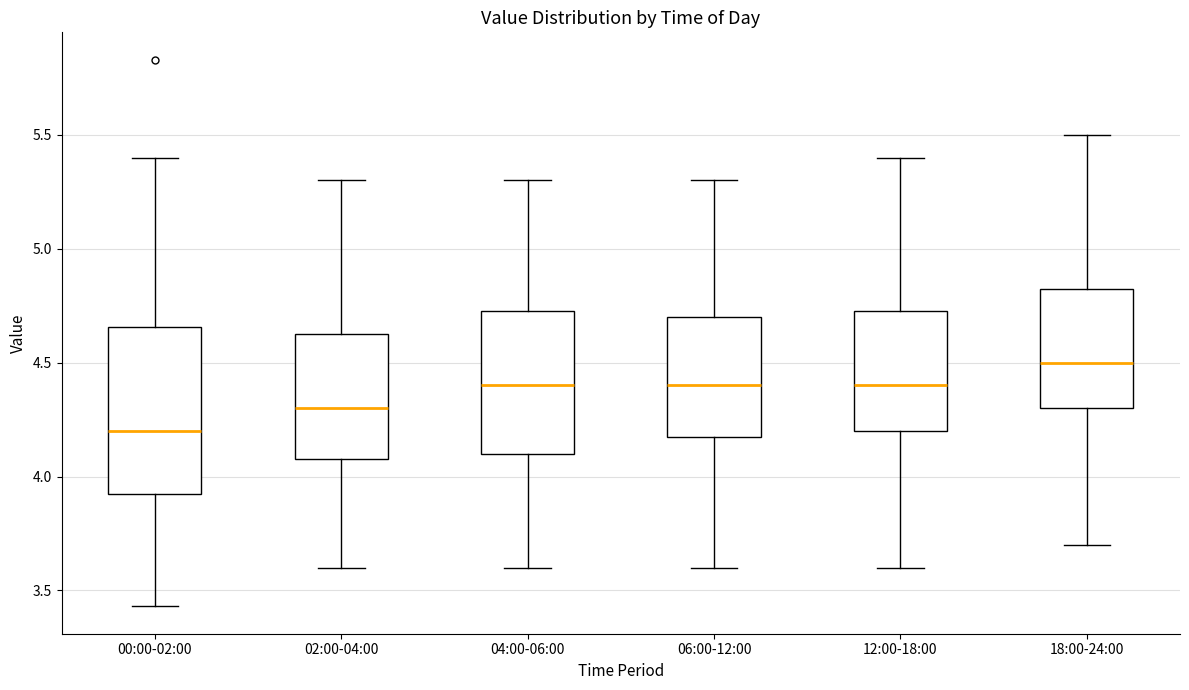

Reading left to right, transcribe this box plot: for each box, give where its median line is, the range the box spans, and where its two whiskers end, as read against the y-axis. The values are not printed on the chart, so give them approximately, as read against the axis.

00:00-02:00: median 4.20, box 3.90 to 4.65, whiskers 3.45 to 5.40
02:00-04:00: median 4.30, box 4.10 to 4.65, whiskers 3.60 to 5.30
04:00-06:00: median 4.40, box 4.10 to 4.75, whiskers 3.60 to 5.30
06:00-12:00: median 4.40, box 4.20 to 4.70, whiskers 3.60 to 5.30
12:00-18:00: median 4.40, box 4.20 to 4.75, whiskers 3.60 to 5.40
18:00-24:00: median 4.50, box 4.30 to 4.85, whiskers 3.70 to 5.50